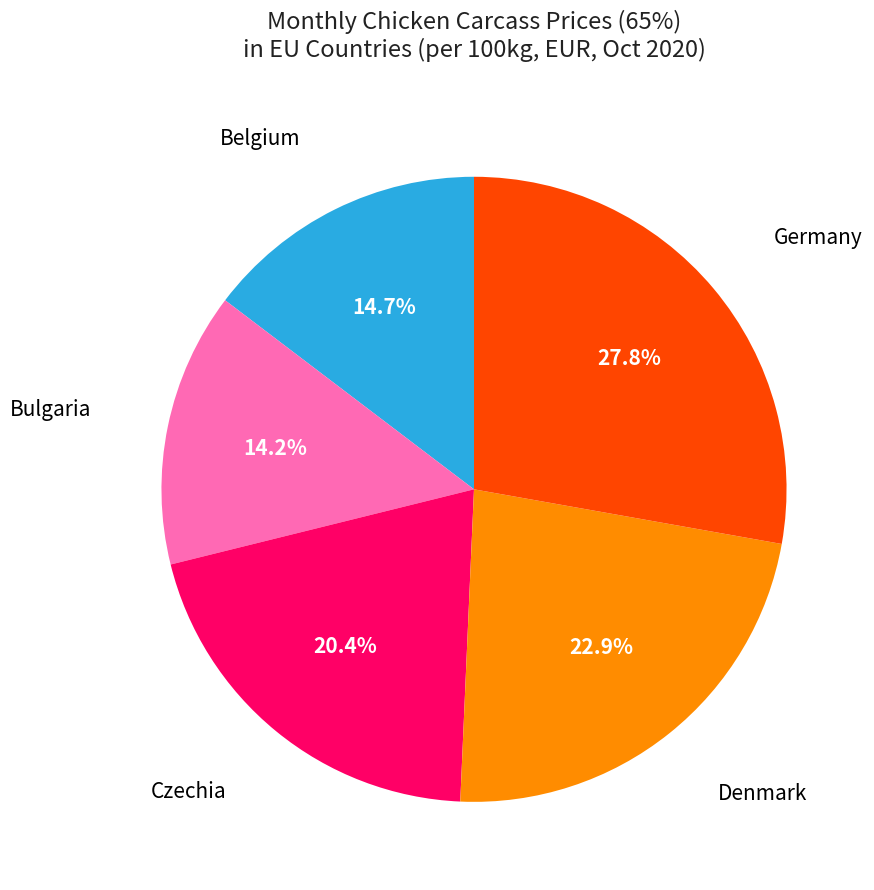

How many slices are in this pie chart?

5